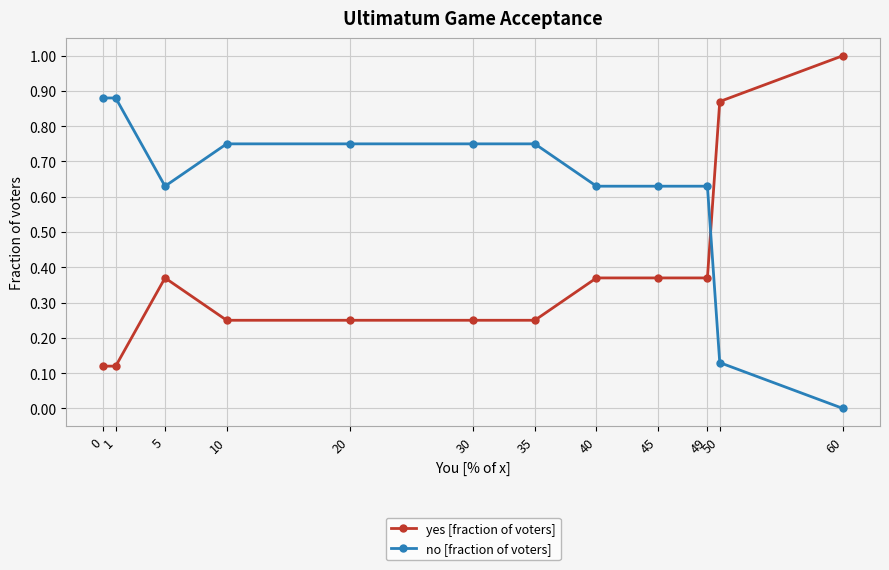

True or false: yes [fraction of voters] has a value of 0.3 at 60.

False